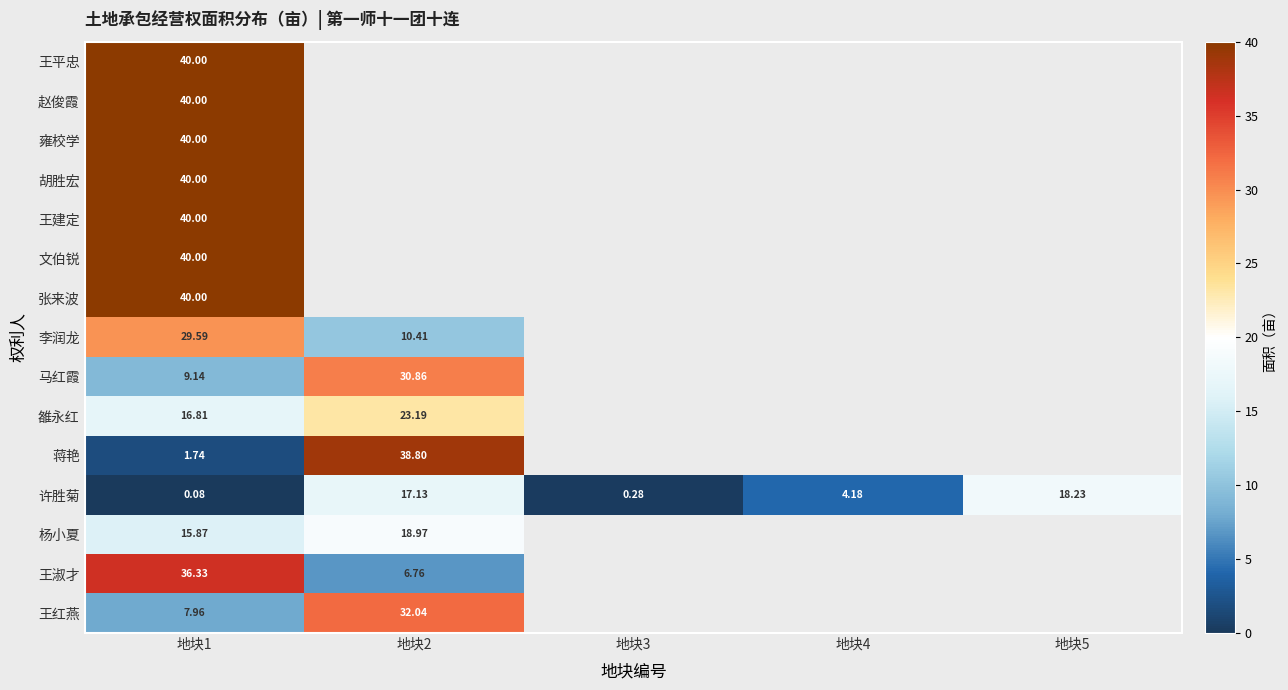

At which label is 王平忠 closest to 40?

地块1